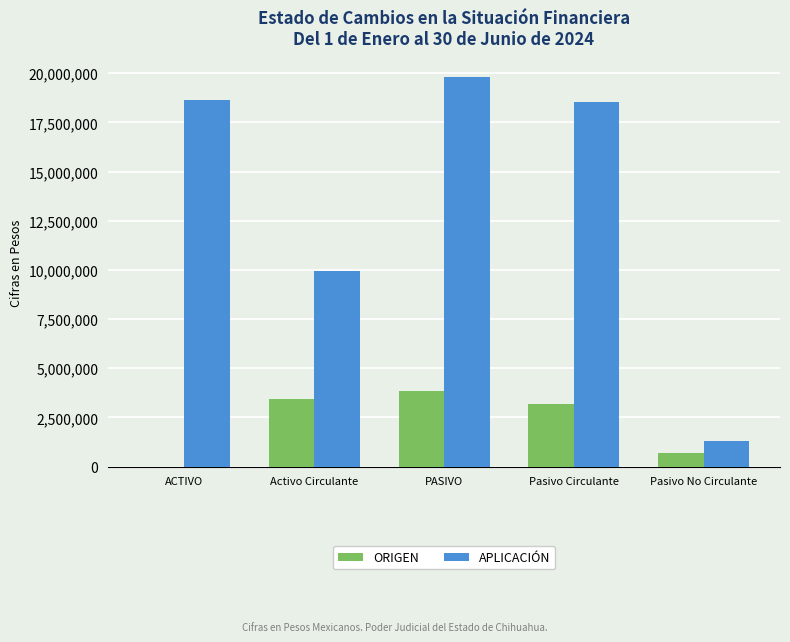

Is the value of APLICACIÓN at Activo Circulante greater than the value of ORIGEN at ACTIVO?

Yes